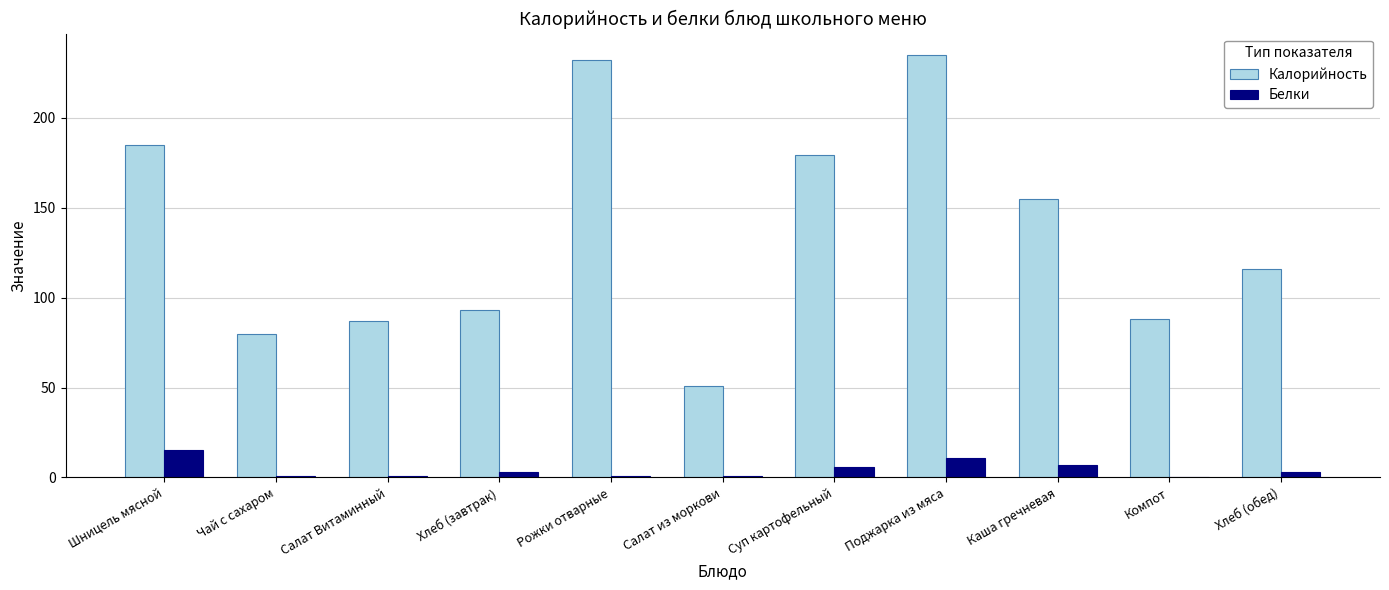

Does the chart contain stacked bars?

No